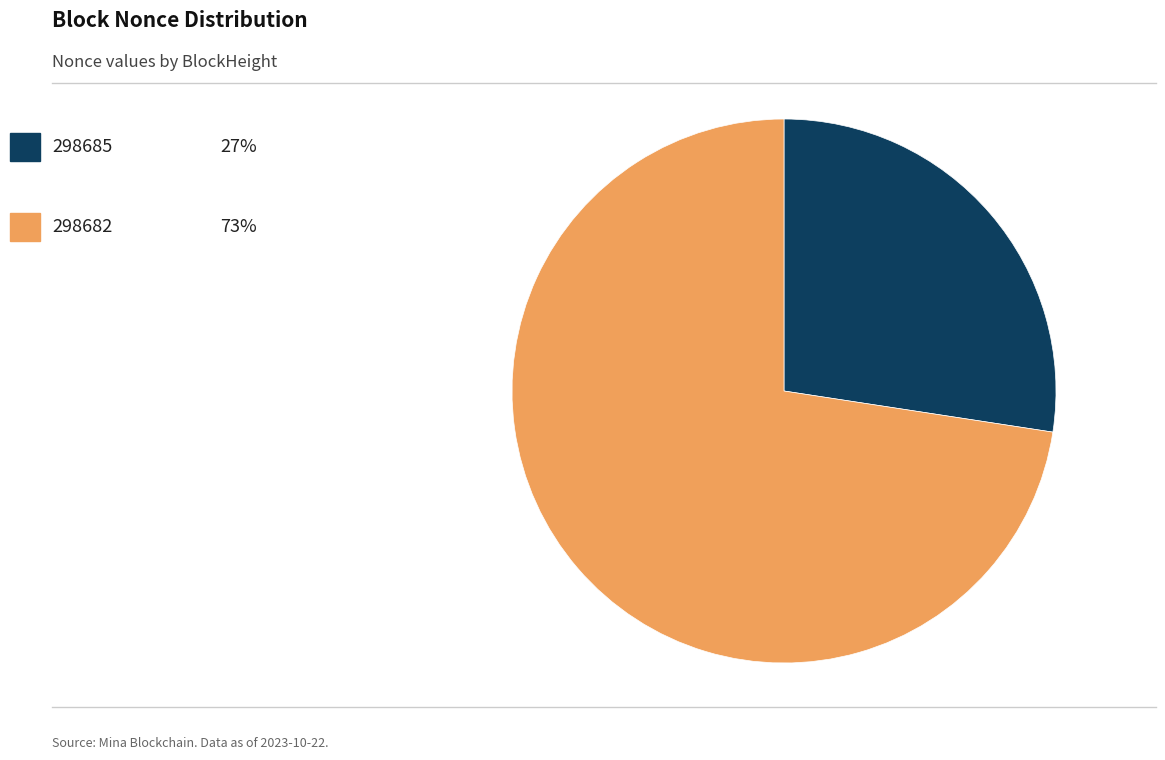

Does any single category account for the majority?

Yes